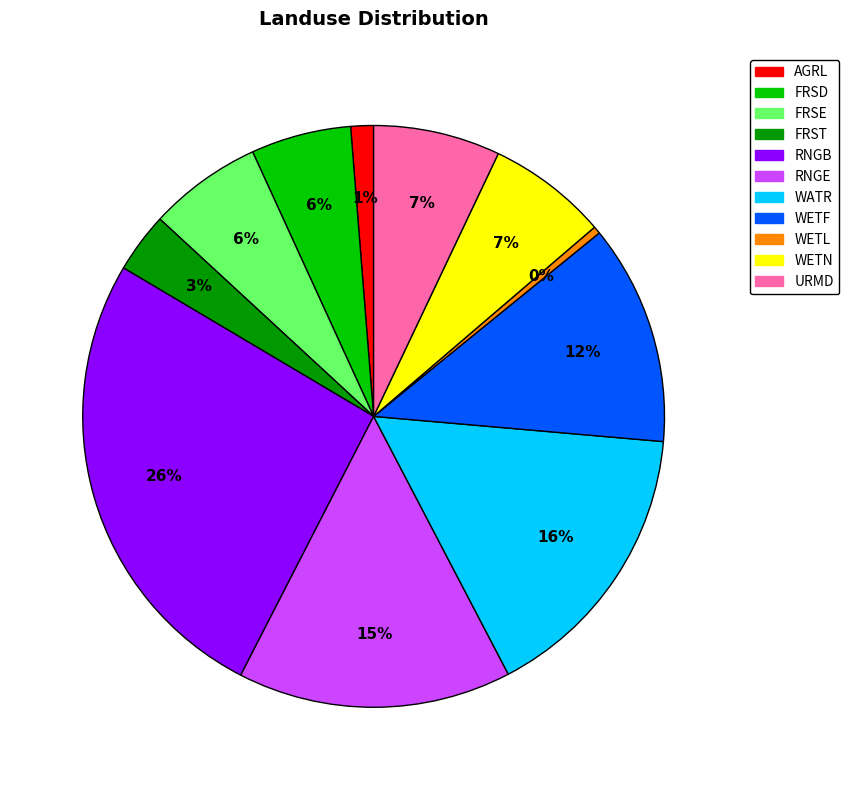

What is the ratio of the value at WETN to the value at RNGB?

0.3